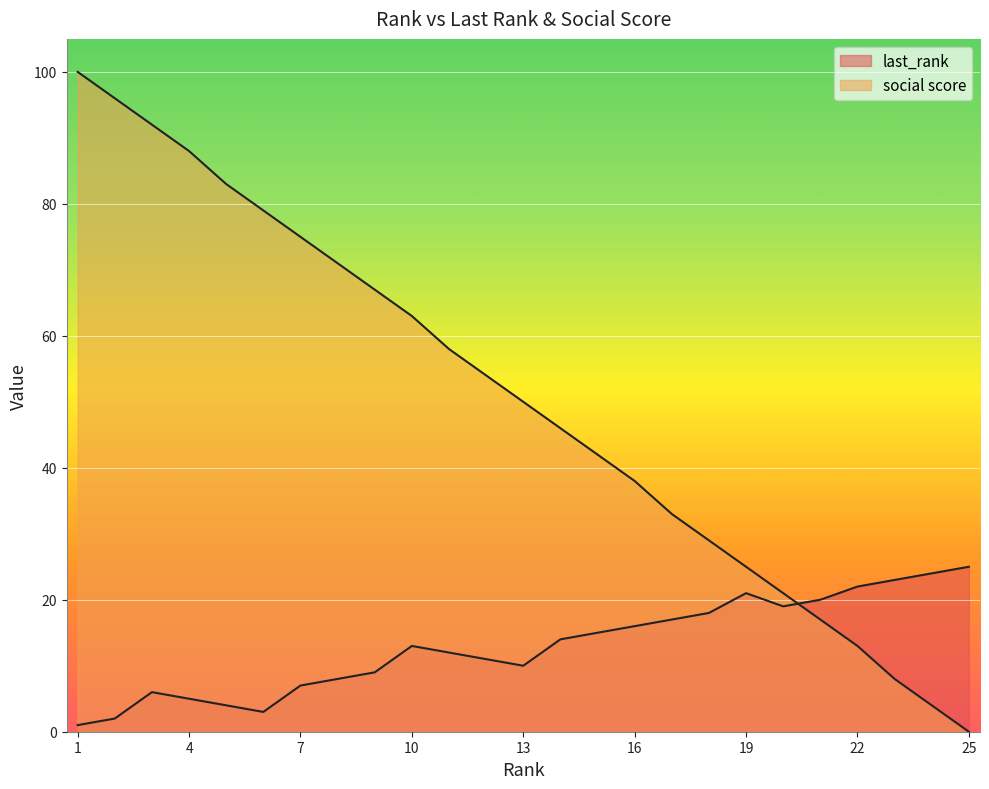

How many times do social score and last_rank cross each other?

1